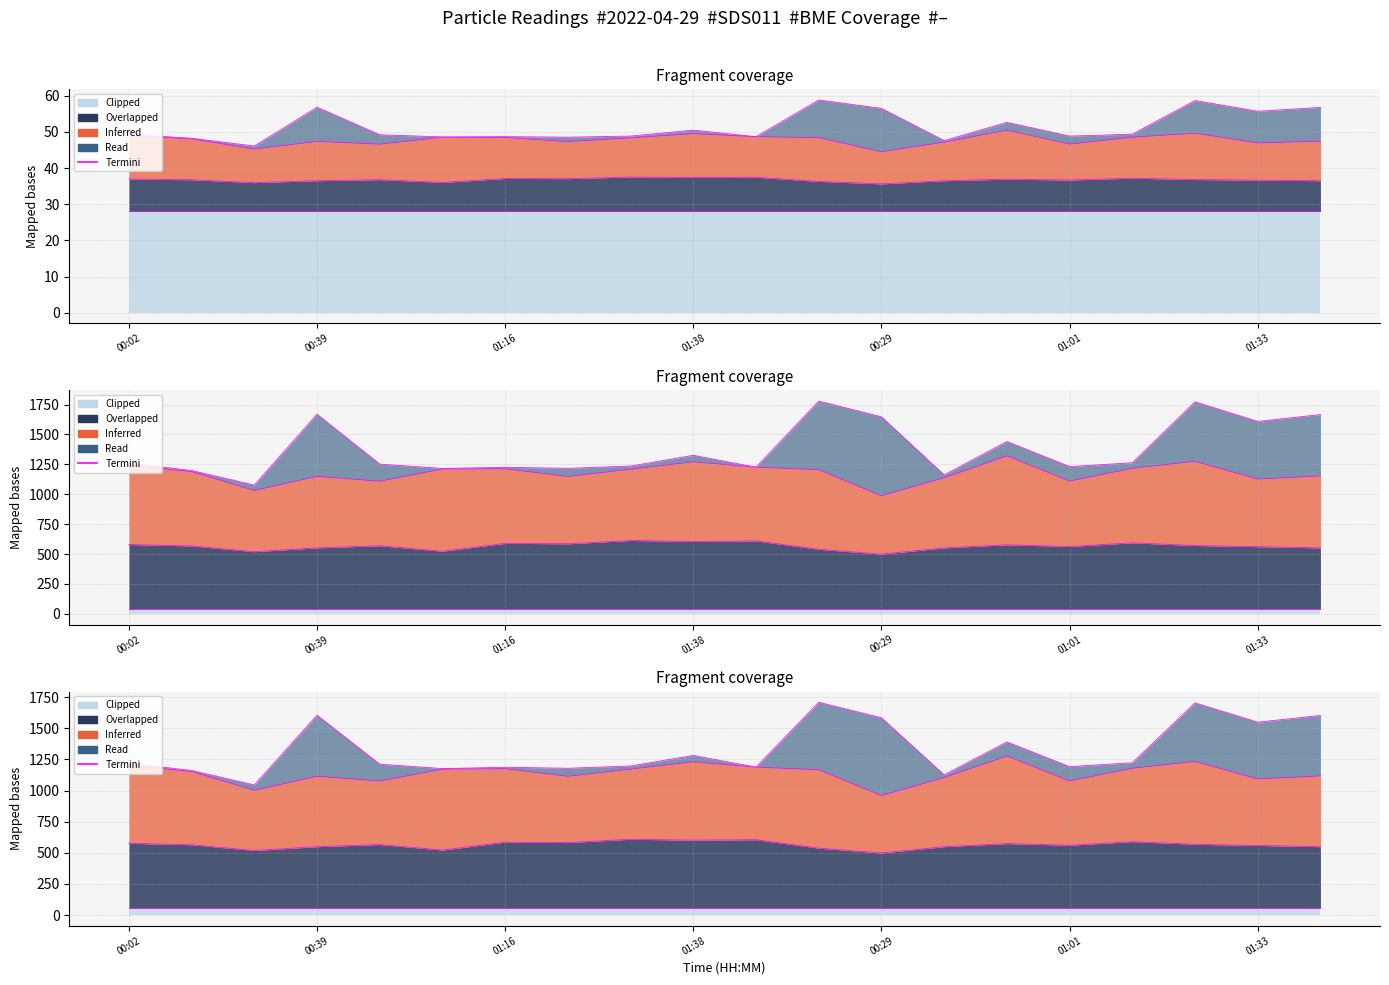

At which label does the data first exceed 49?

00:02